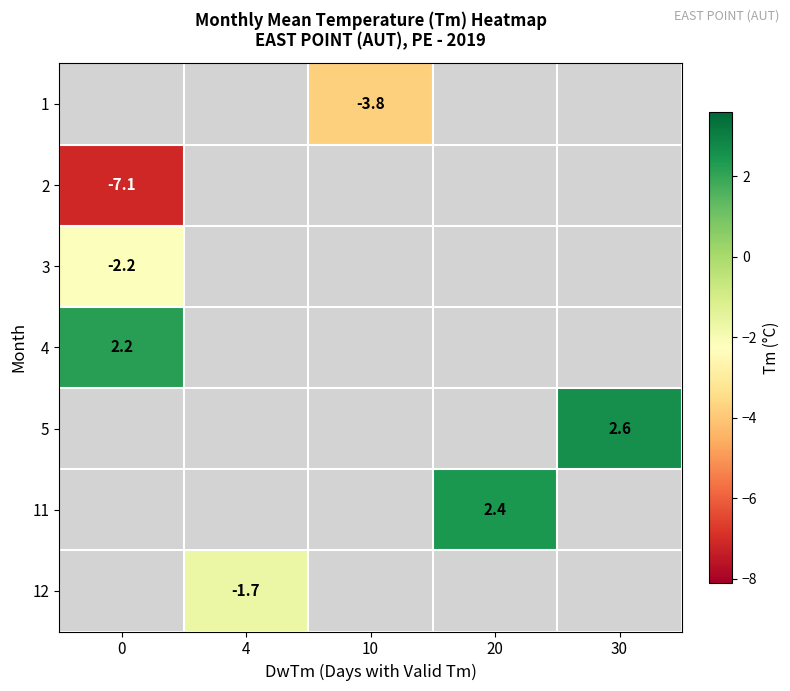

What is the smallest value displayed?

-7.1